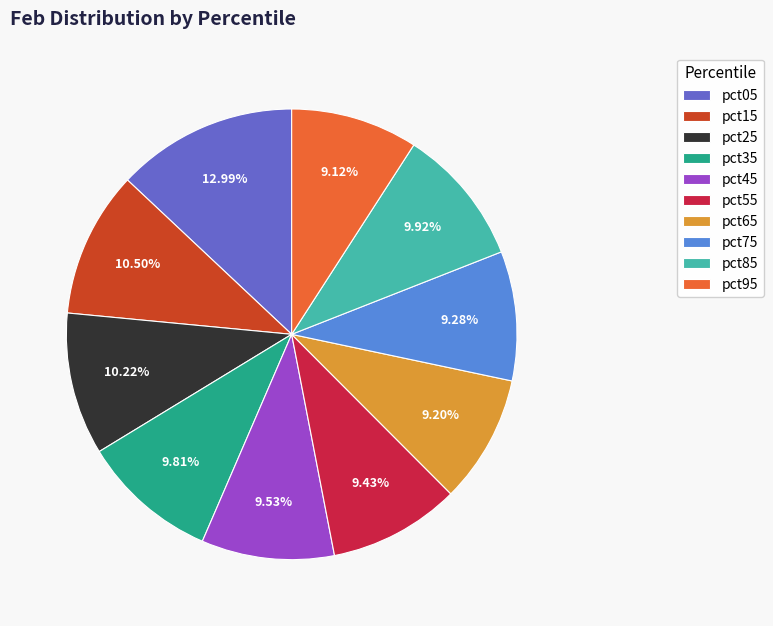

Does pct75 account for over 50% of the chart?

No